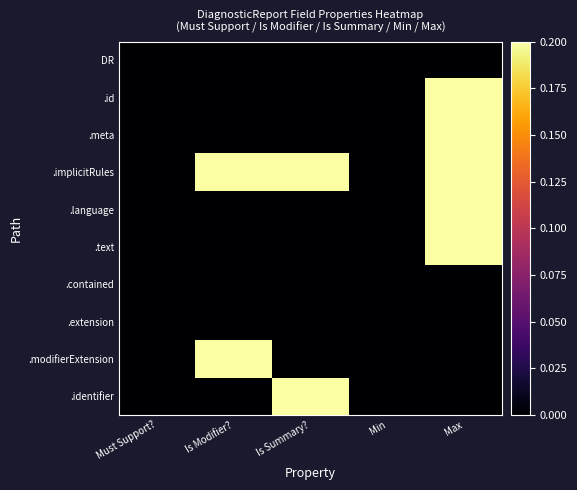

What is the greatest value displayed?

1